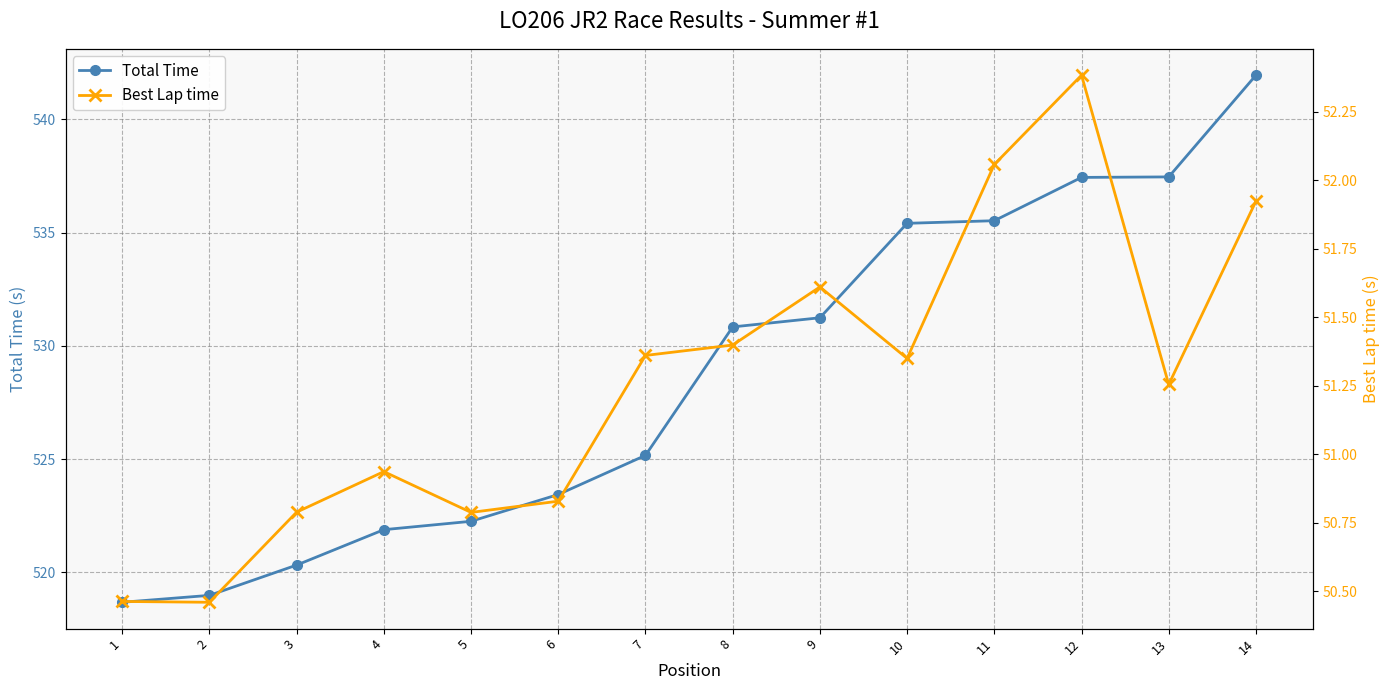

Is this an area chart (filled region under the line)?

No